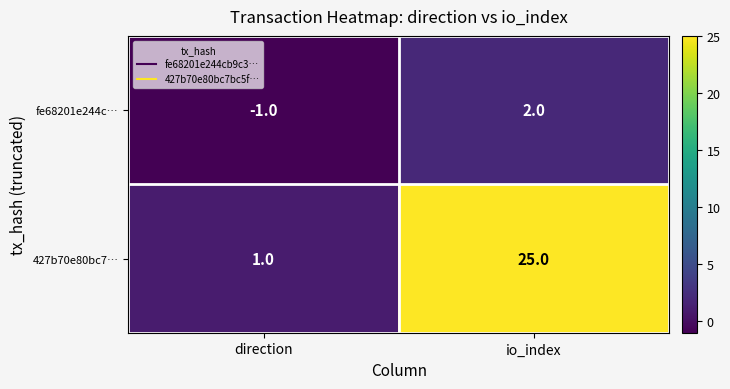

Reading right to left, transcribe all the data shown in this chart.

fe68201e244c…: 2	-1
427b70e80bc7…: 25	1